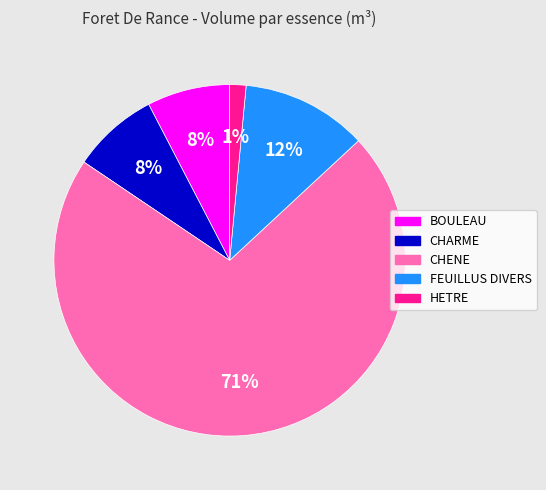

Which slice represents more than half of the pie?

CHENE